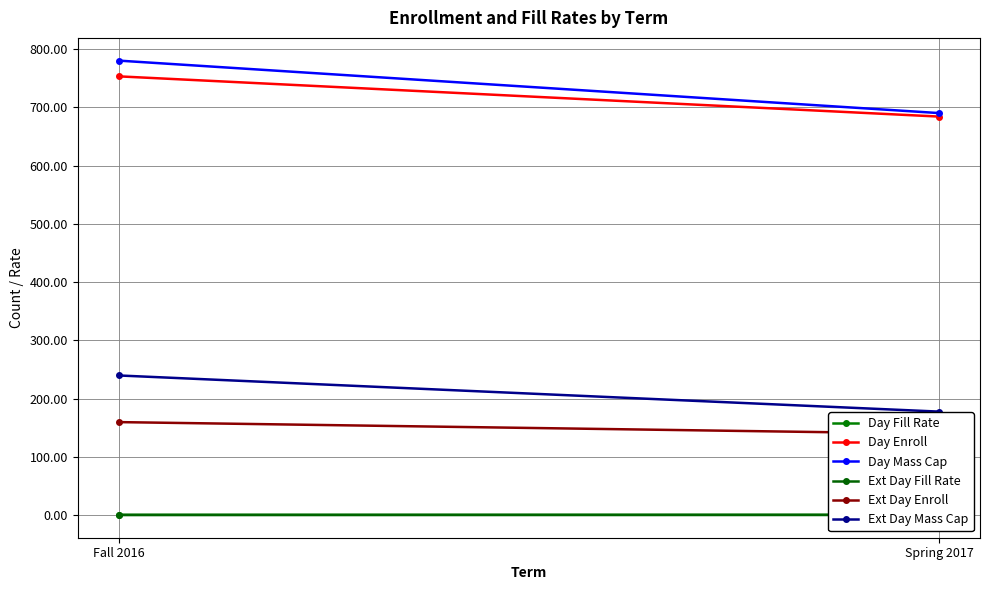

True or false: Day Fill Rate has a value of 1.0 at Fall 2016.

True